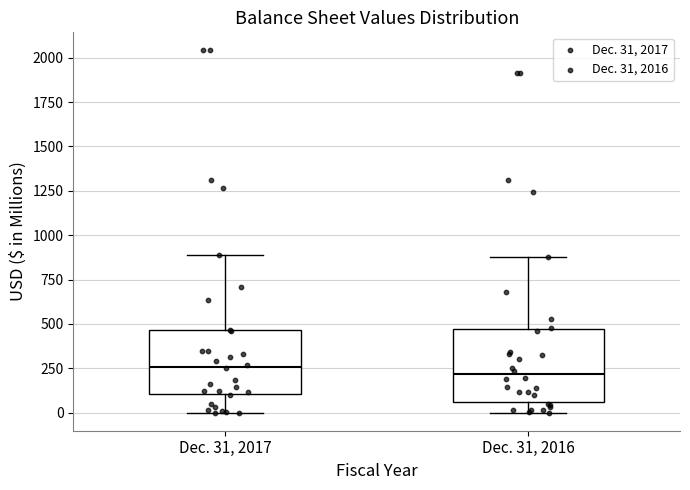

Reading left to right, read every box against the y-axis: the position of its median line, the range the box covers, and the ends of its whiskers. The values are not printed on the chart, so give them approximately, as read against the axis.

Dec. 31, 2017: median 250, box 100 to 450, whiskers 0 to 900
Dec. 31, 2016: median 200, box 50 to 450, whiskers 0 to 900